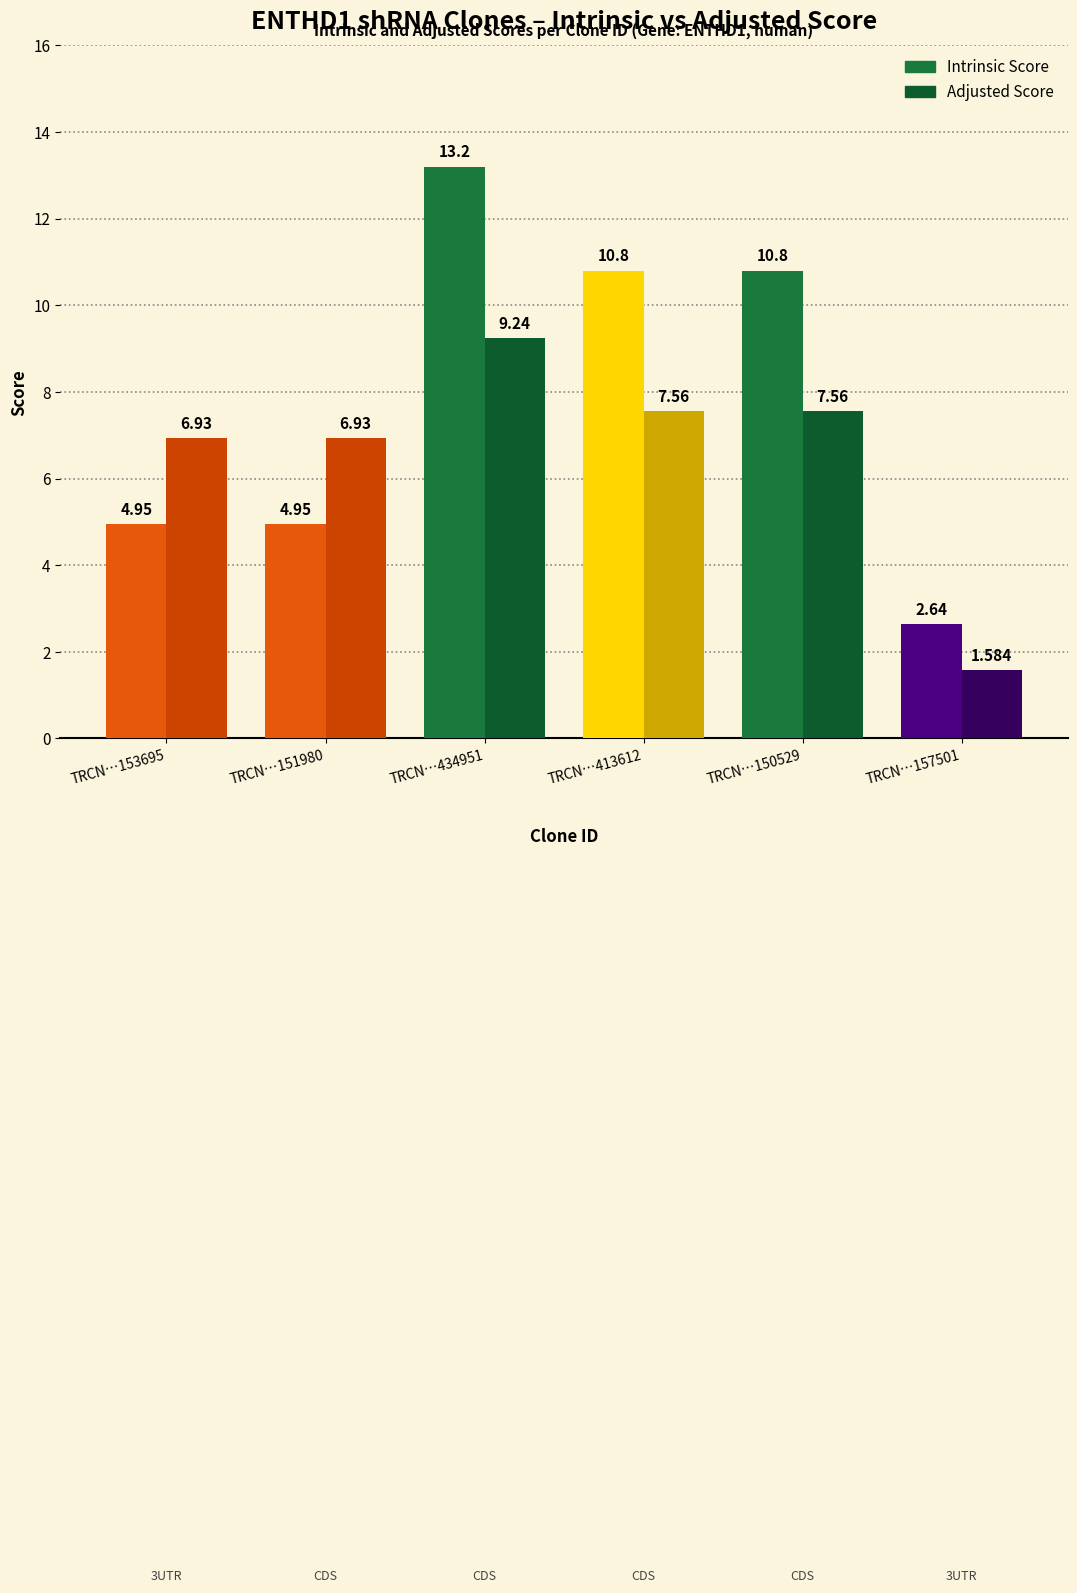

At TRCN0000157501, list the series in order from smallest to largest.

Adjusted Score, Intrinsic Score